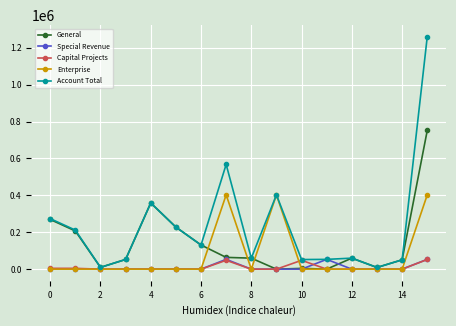

How many interior local peaks does the Account Total series have?

4